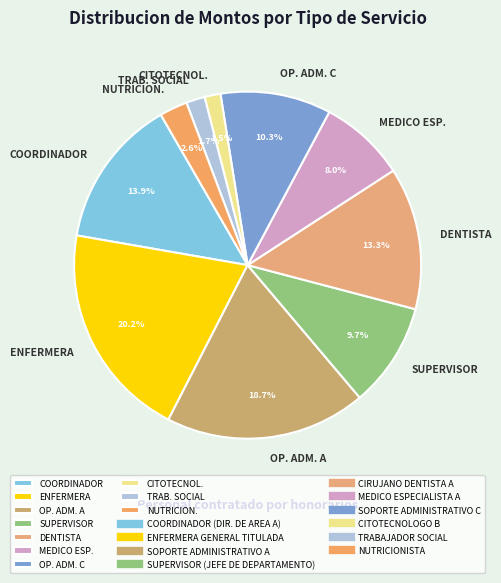

Combined, do MEDICO ESP. and NUTRICION. account for over 50%?

No